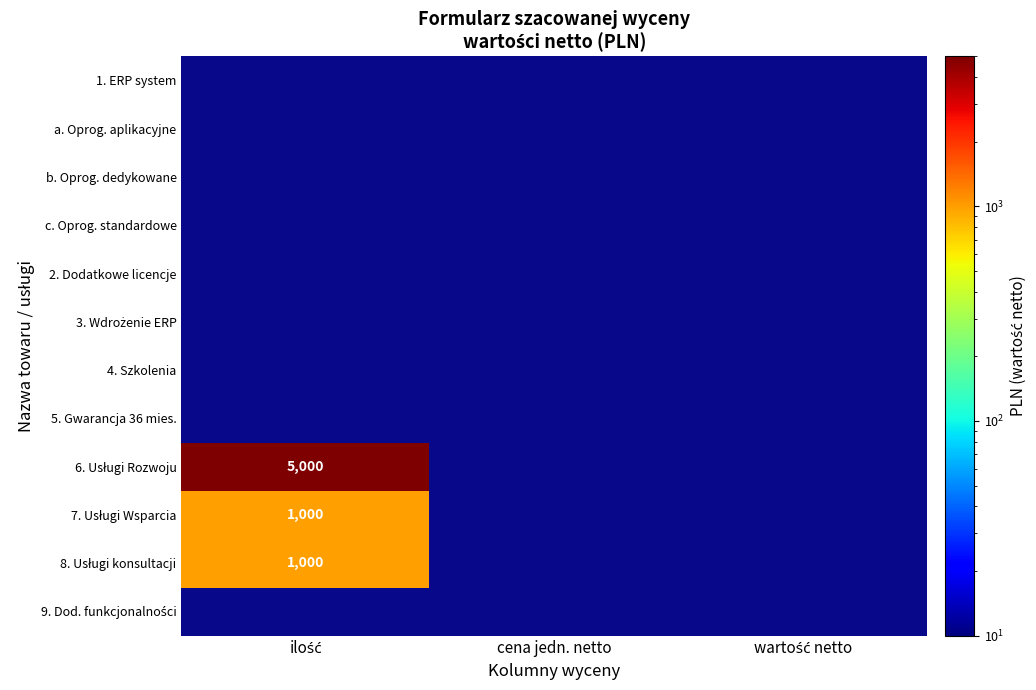

Which series has the widest spread of values?

6. Usługi Rozwoju